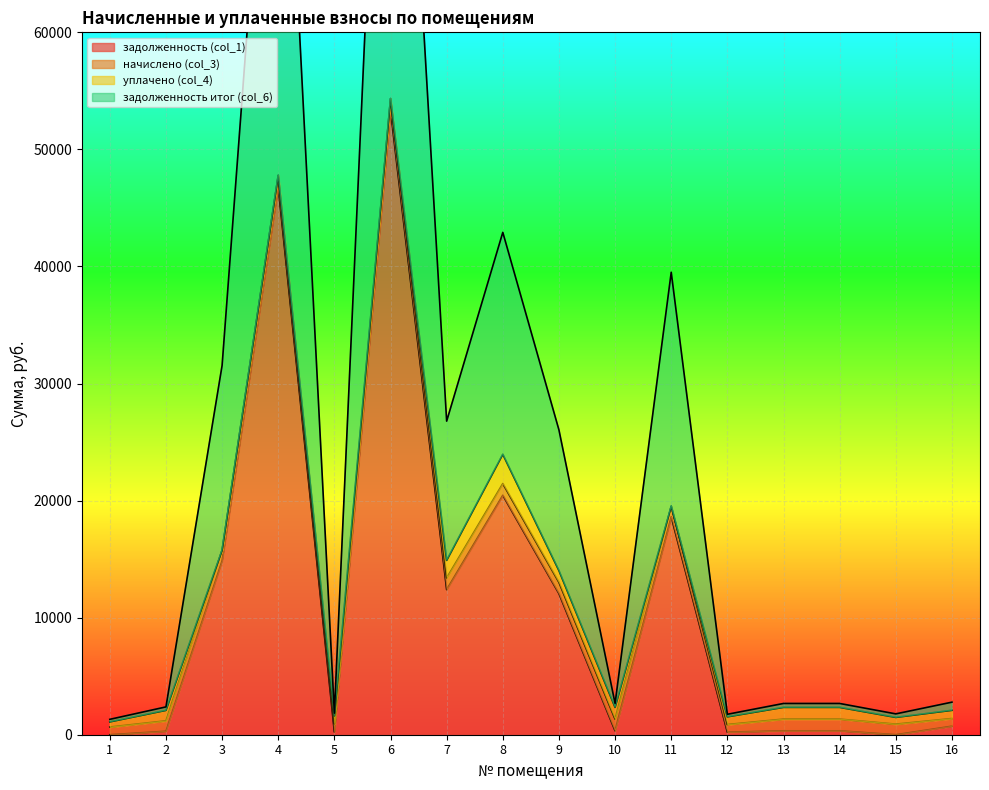

The value of задолженность (col_1) at 2 is 91.6. True or false?

False